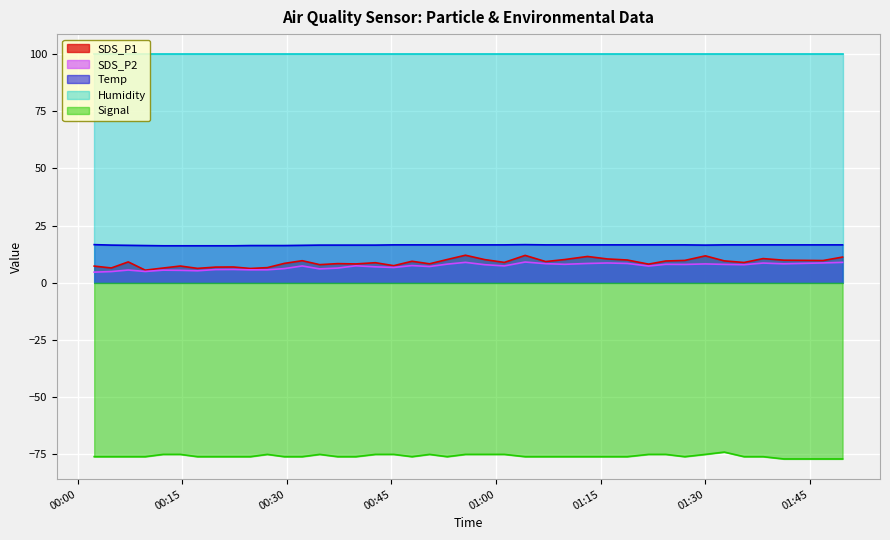

True or false: Signal and SDS_P1 cross at least once.

False